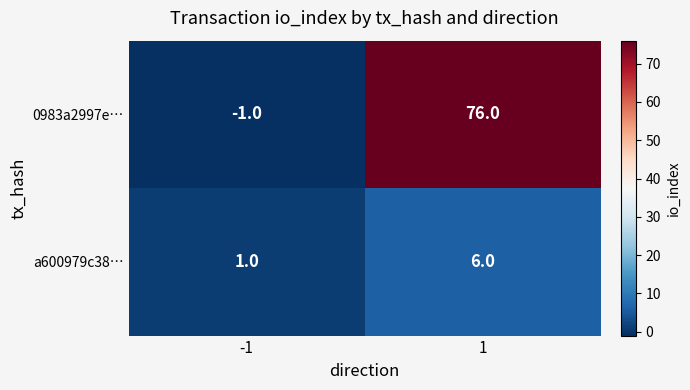

At 1, list the series in order from largest to smallest.

0983a2997e…, a600979c38…